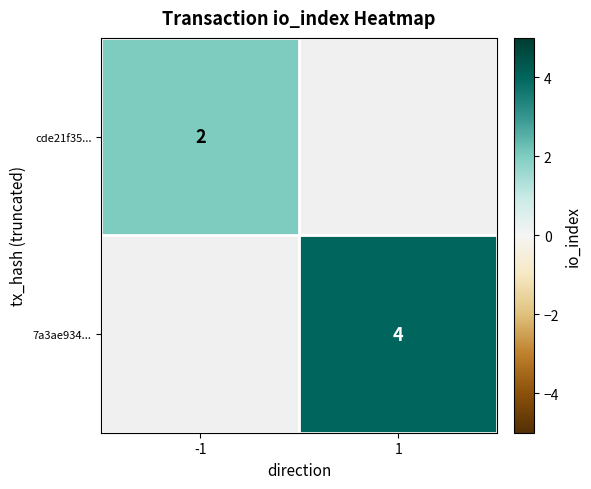

The value of cde21f35... at -1 is 2. True or false?

True